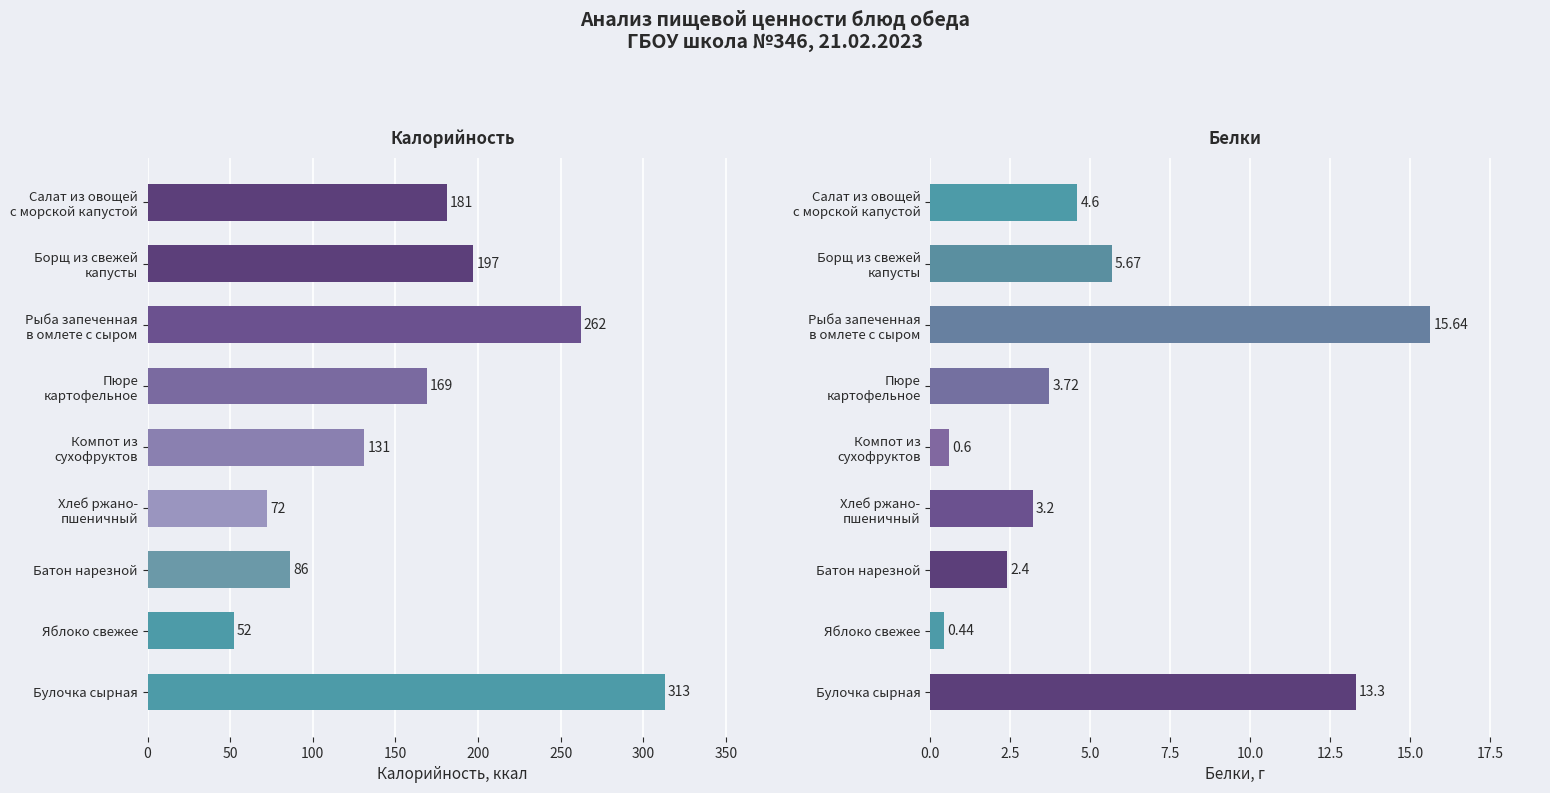

Are the bars horizontal?

Yes